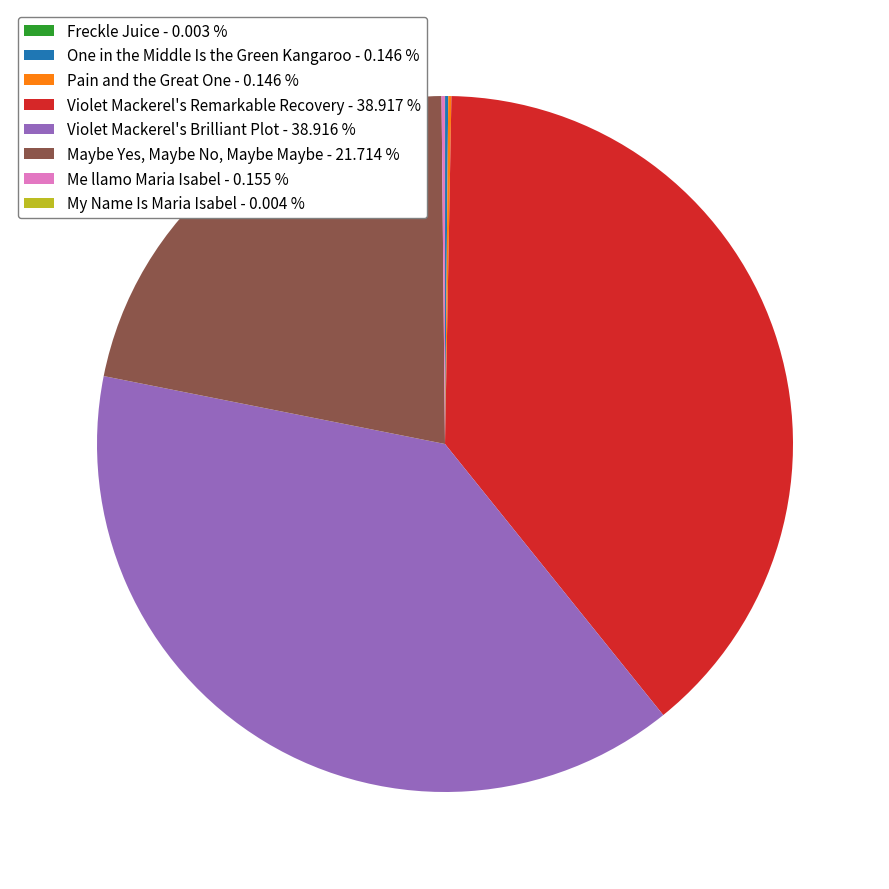

Does Violet Mackerel's Brilliant Plot - 38.916 % account for over 50% of the chart?

No